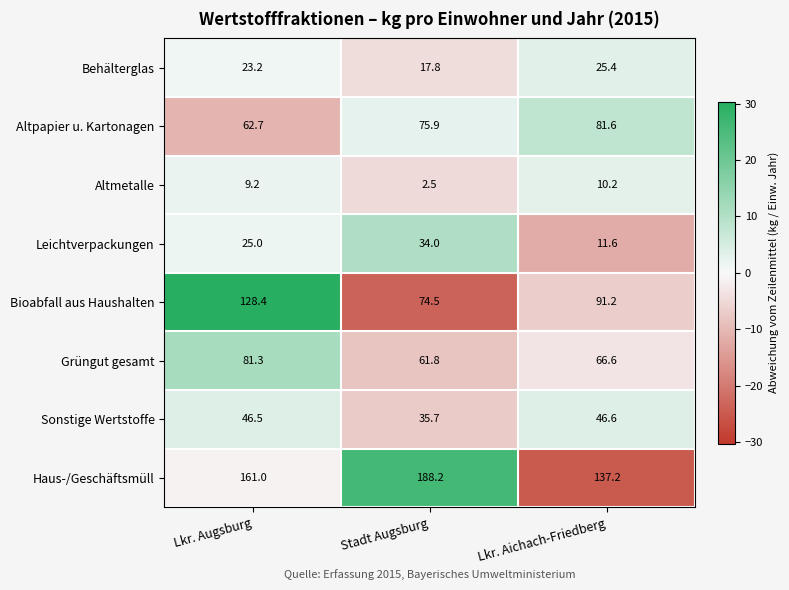

What is the spread (max minus min) of values at Stadt Augsburg?

185.7